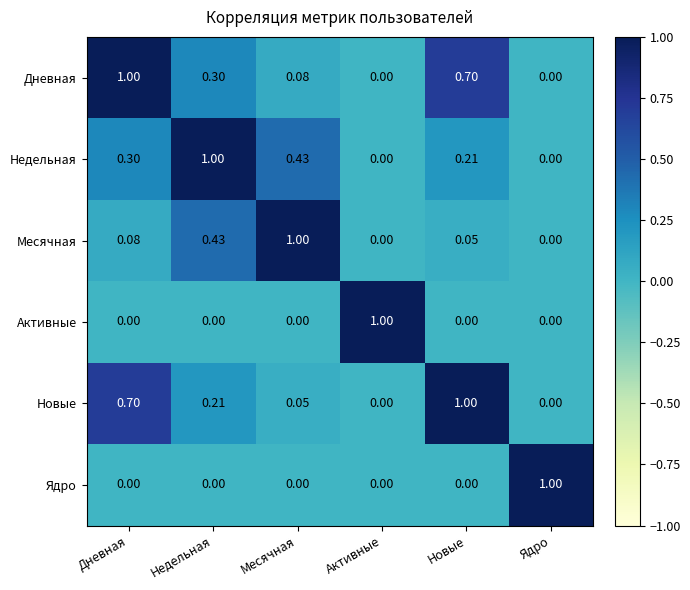

At which label does Дневная reach its peak?

Дневная